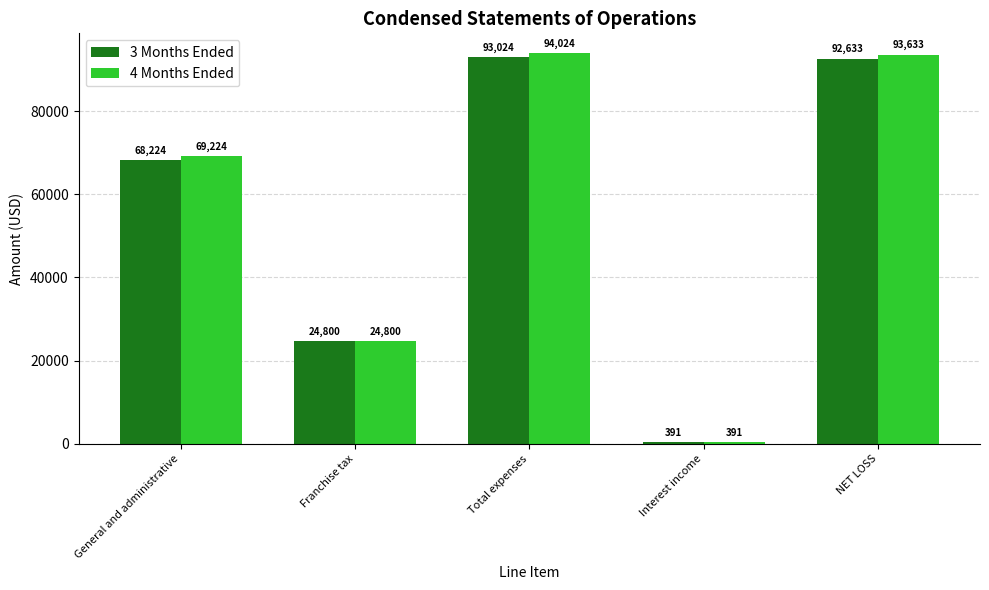

Which series has the widest spread of values?

4 Months Ended